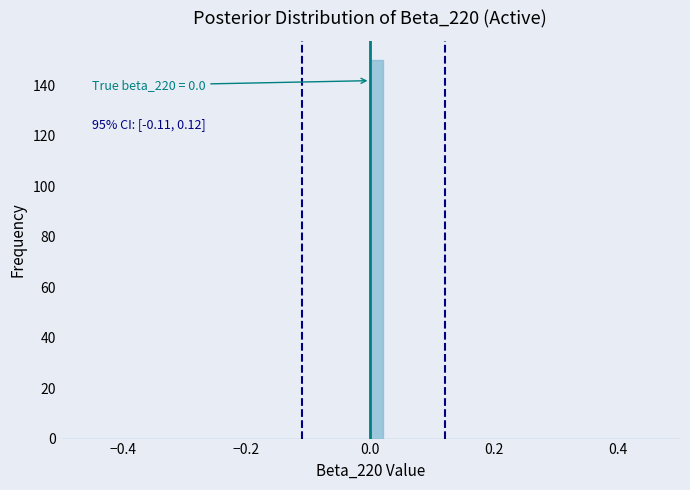

Read against the x-axis, roughly where is the centre of the tallest bar?

0.02